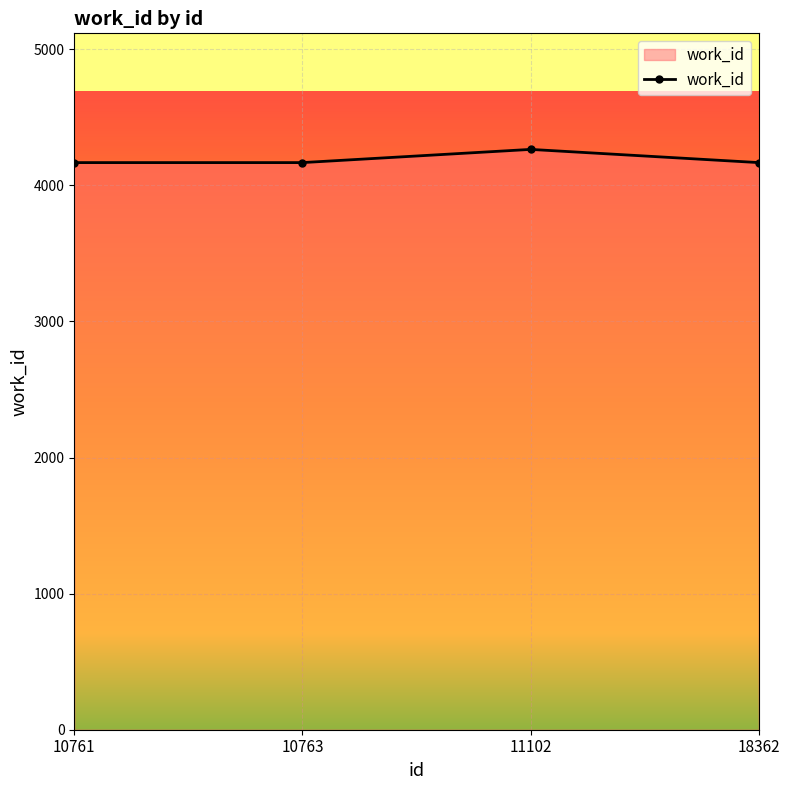

The value at 18362 is 1202. True or false?

False